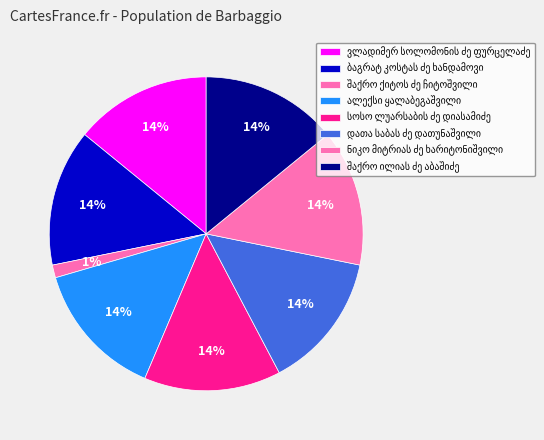

Count the number of slices in the pie.

8